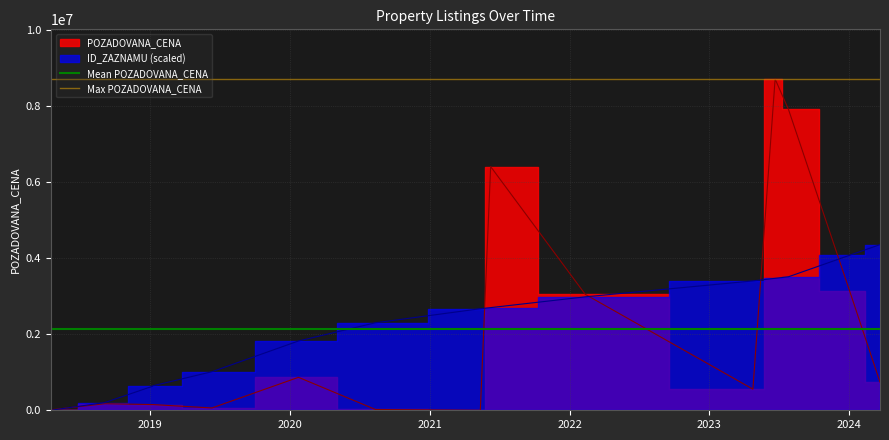

The Max POZADOVANA_CENA series shows 8700000.0 at 2019. True or false?

True